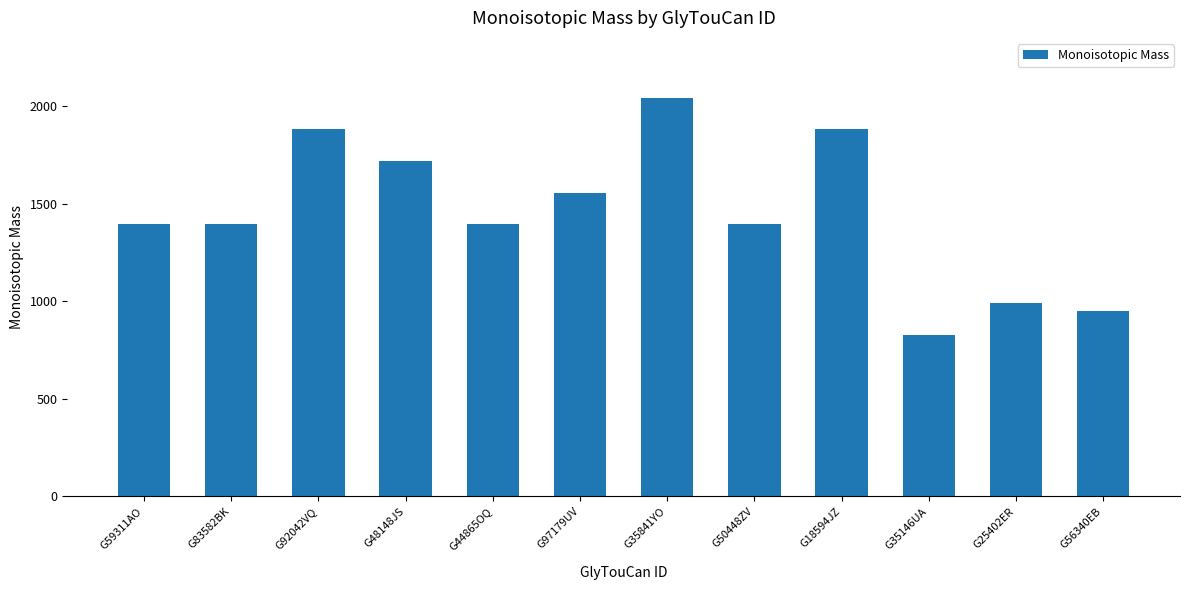

Reading left to right, list all the values displayed in this chart.

1396.5	1396.5	1882.6	1720.6	1396.5	1558.5	2044.7	1396.5	1882.6	827.3	989.3	950.3